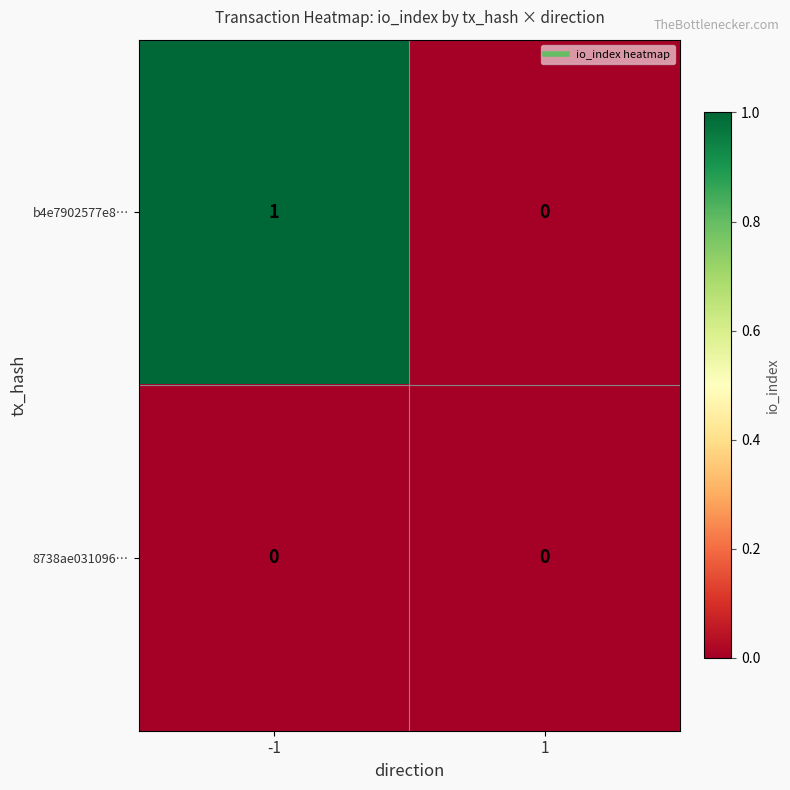

What is the total value across all series at -1?

1